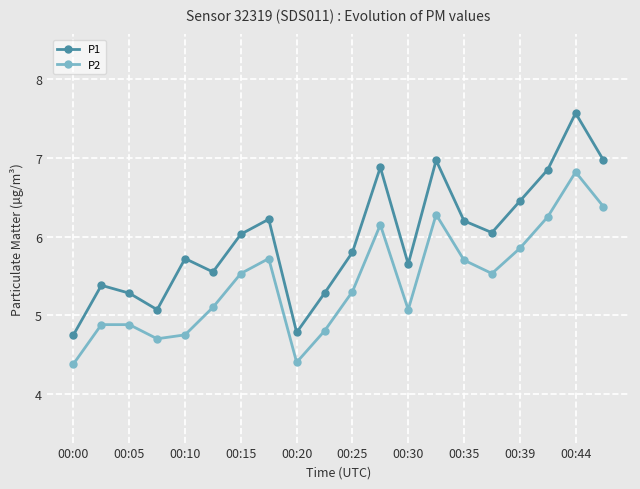

How many lines are shown in the chart?

2